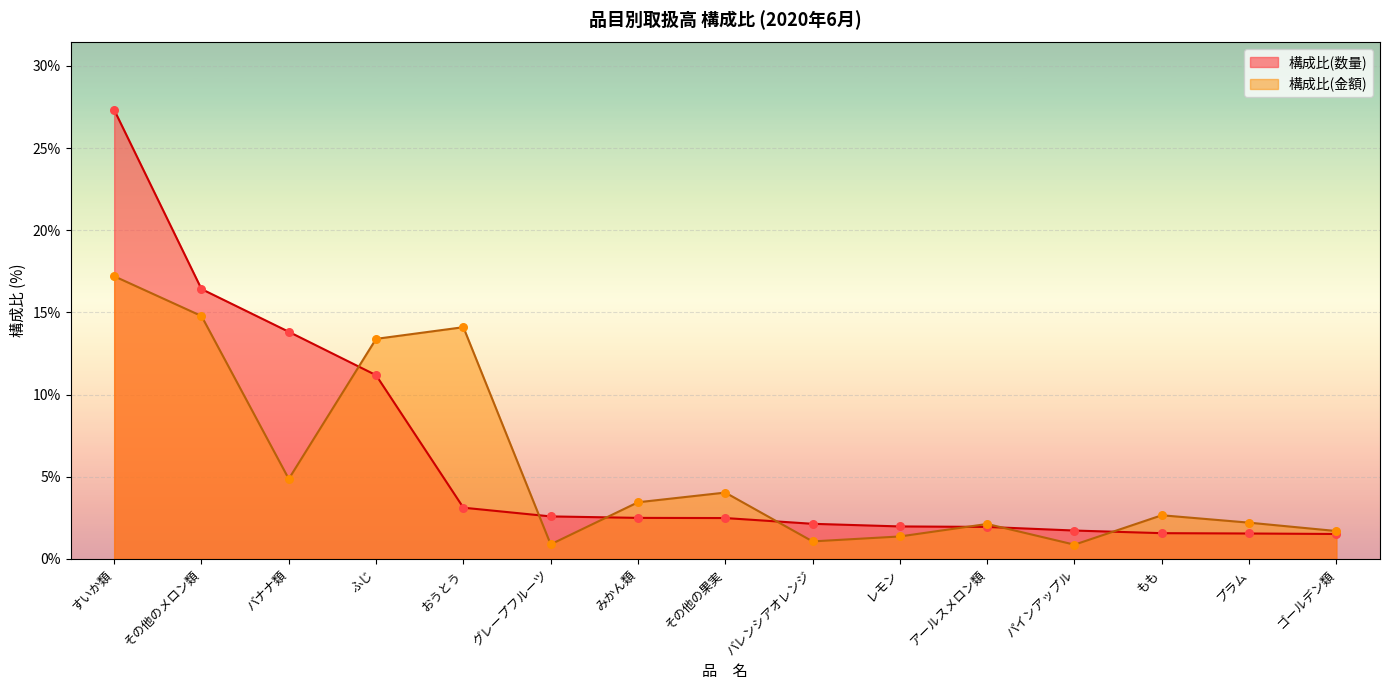

Which series reaches the minimum Y coordinate?

構成比(金額)